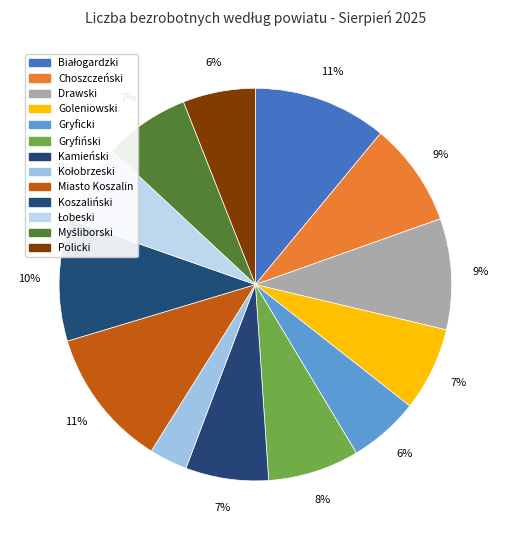

How many slices are in this pie chart?

13